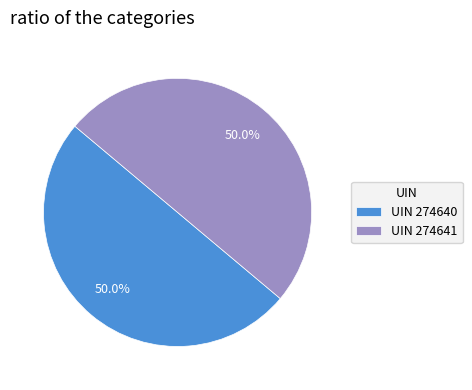

Is the sum of UIN 274641 and UIN 274640 greater than half?

Yes